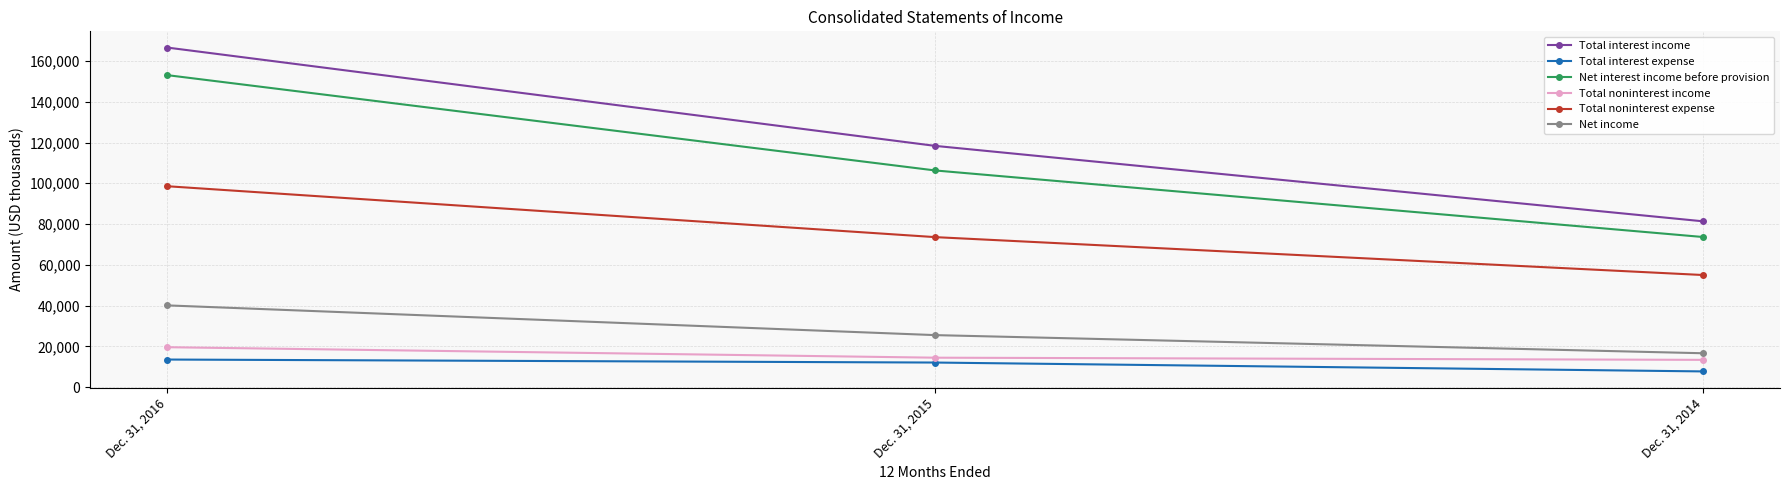

What is the sum of the Total noninterest expense values at Dec. 31, 2014 and Dec. 31, 2016?

153558